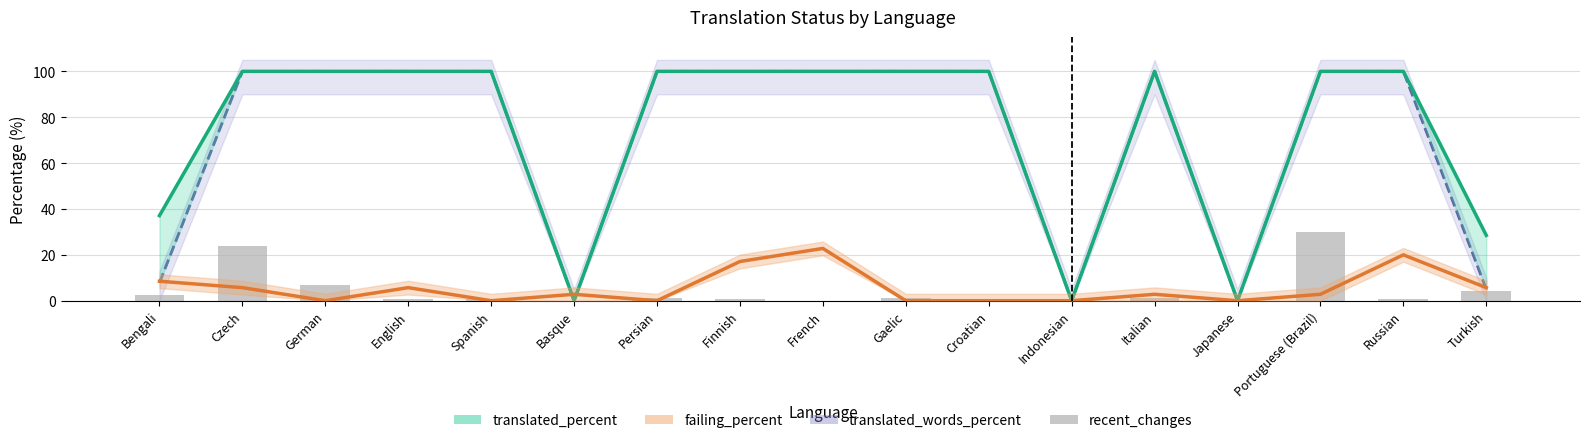

How many values in the recent_changes series exceed 0?

13